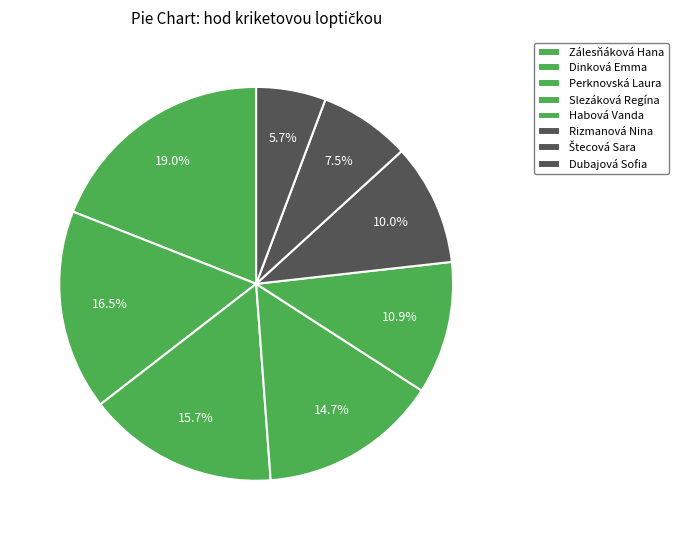

The Štecová Sara slice represents 8% of the pie. True or false?

True